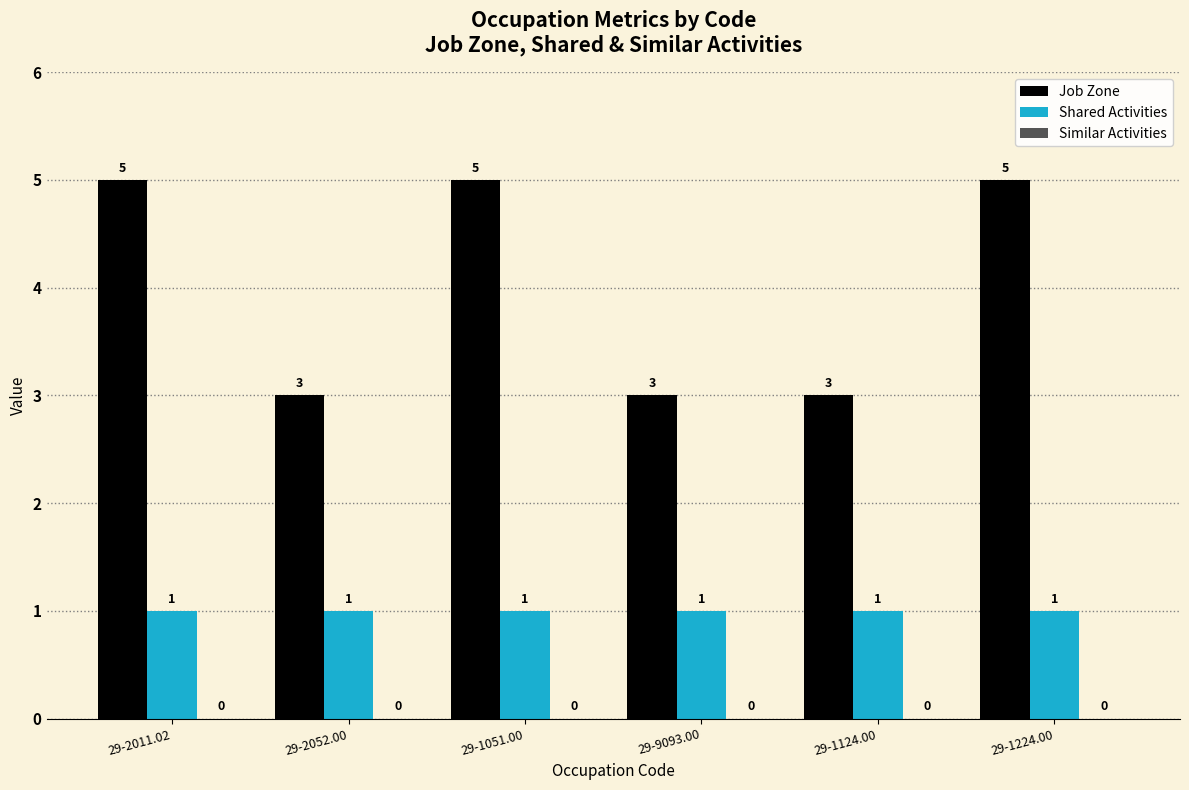

What is the greatest value displayed?

5